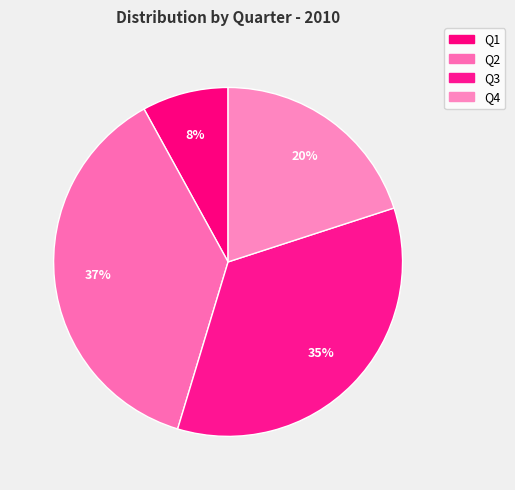

Does Q1 account for over 50% of the chart?

No